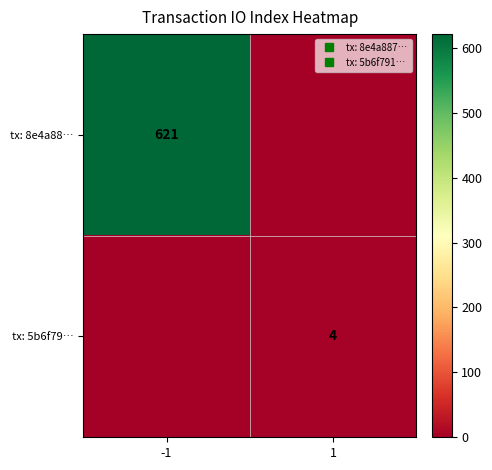

What is the difference between the maximum and minimum values in the tx: 8e4a88… series?

621